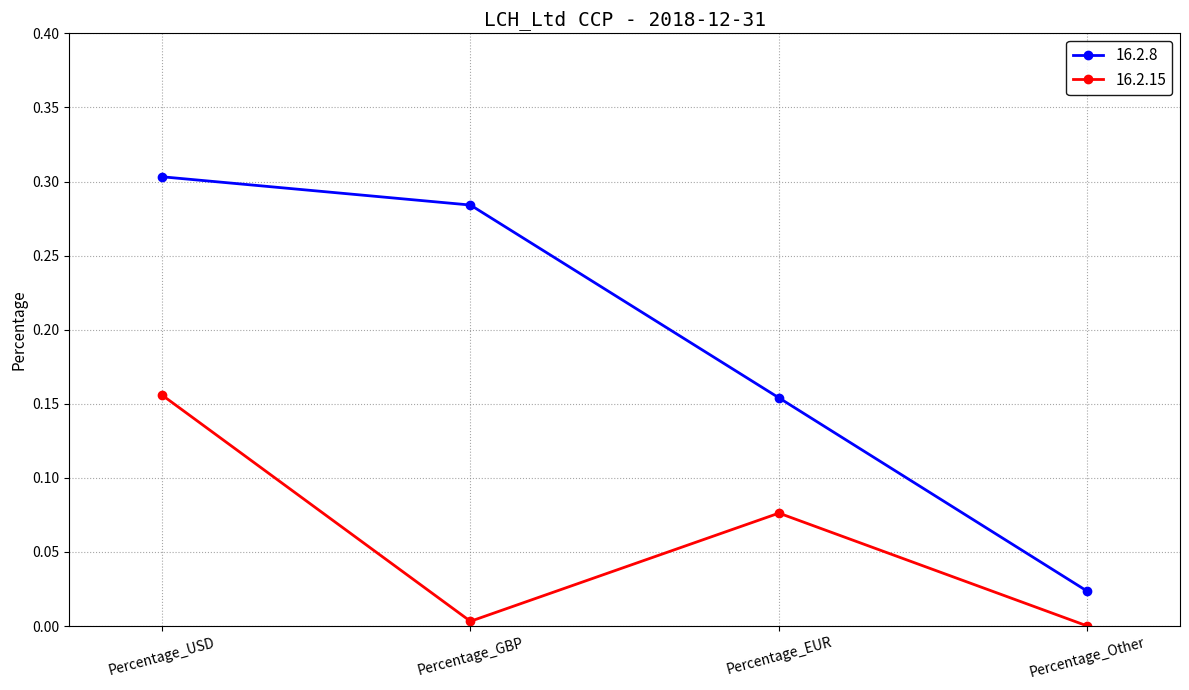

Rank the series at Percentage_GBP from lowest to highest value.

16.2.15, 16.2.8